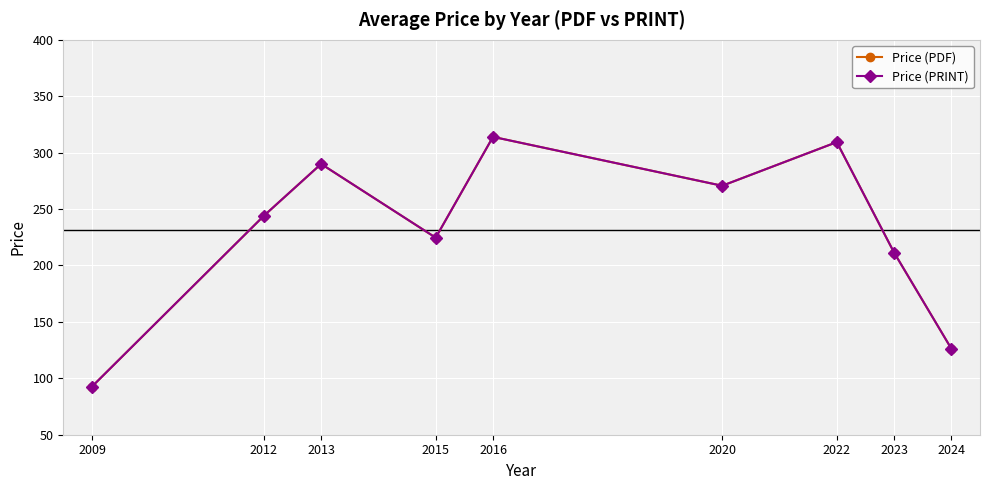

What is the value of the Price (PRINT) point at the 4th from the left?

224.6